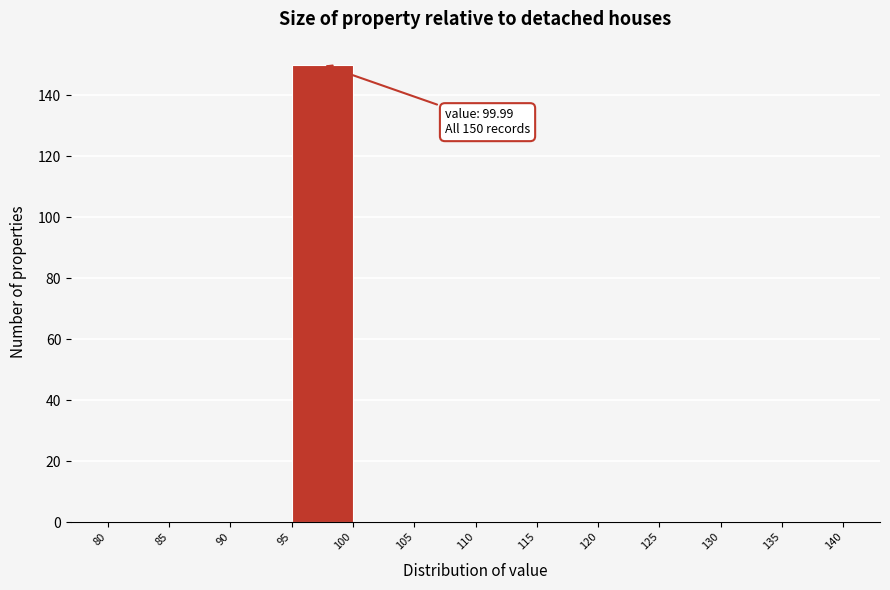

Which range on the x-axis has the tallest bar?

95 to 100